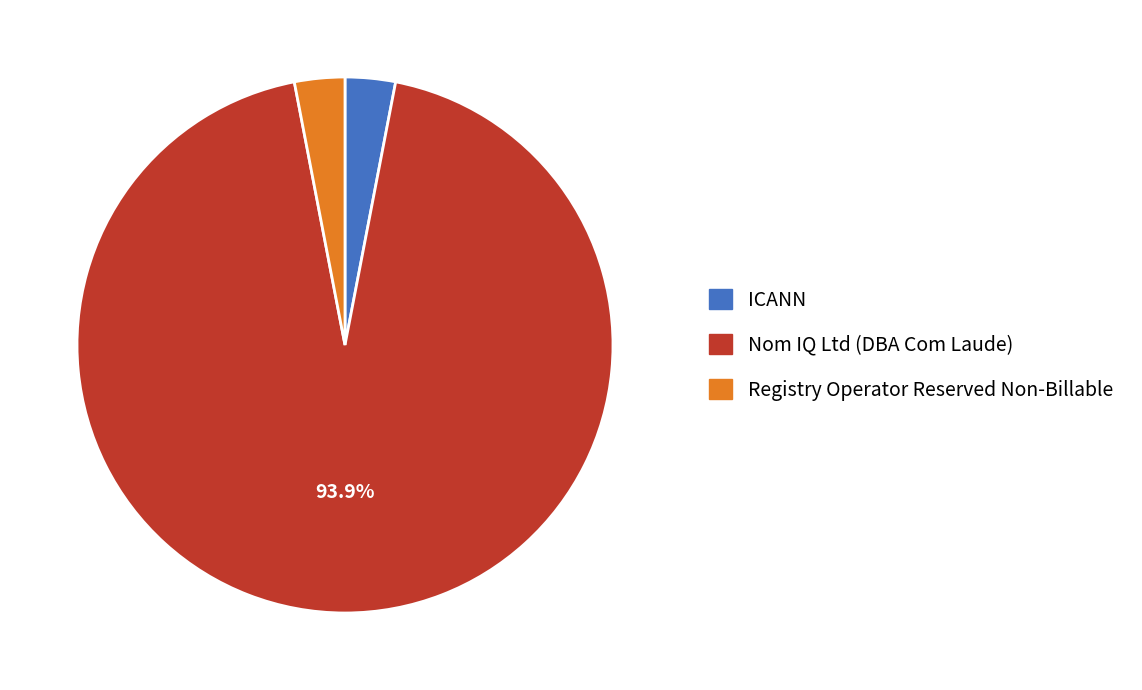

Which slice is the largest?

Nom IQ Ltd (DBA Com Laude)